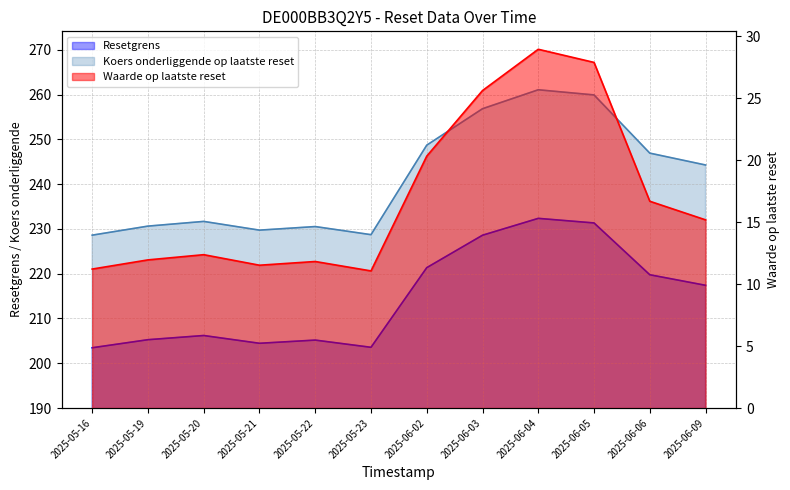

What is the total value across all series at 2025-05-23?

443.3